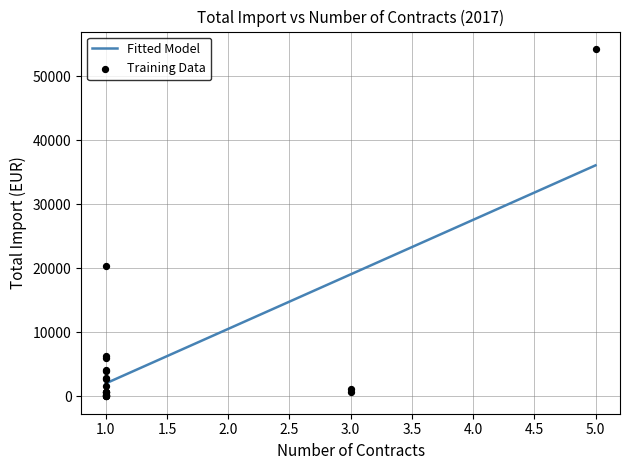

What is the minimum value for Fitted Model?

2022.1